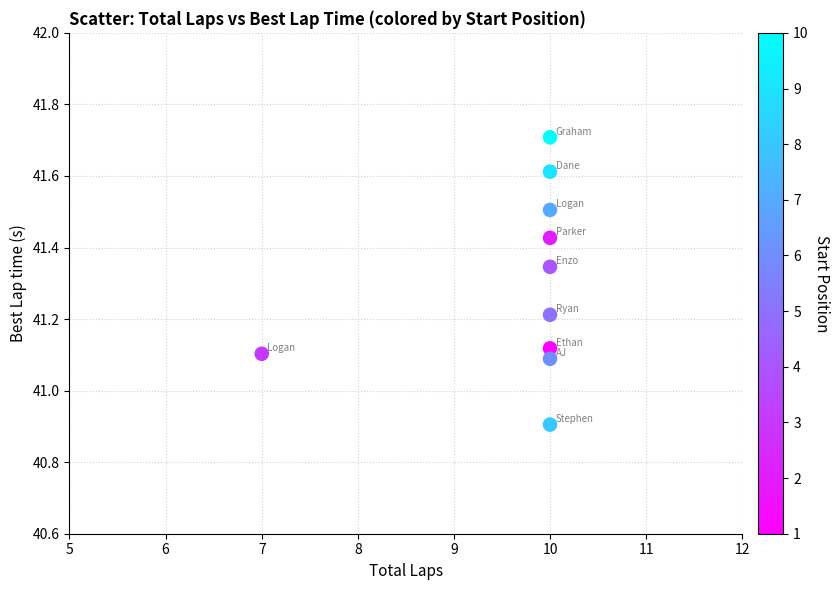

What is the range of Y values (max minus min)?

0.8